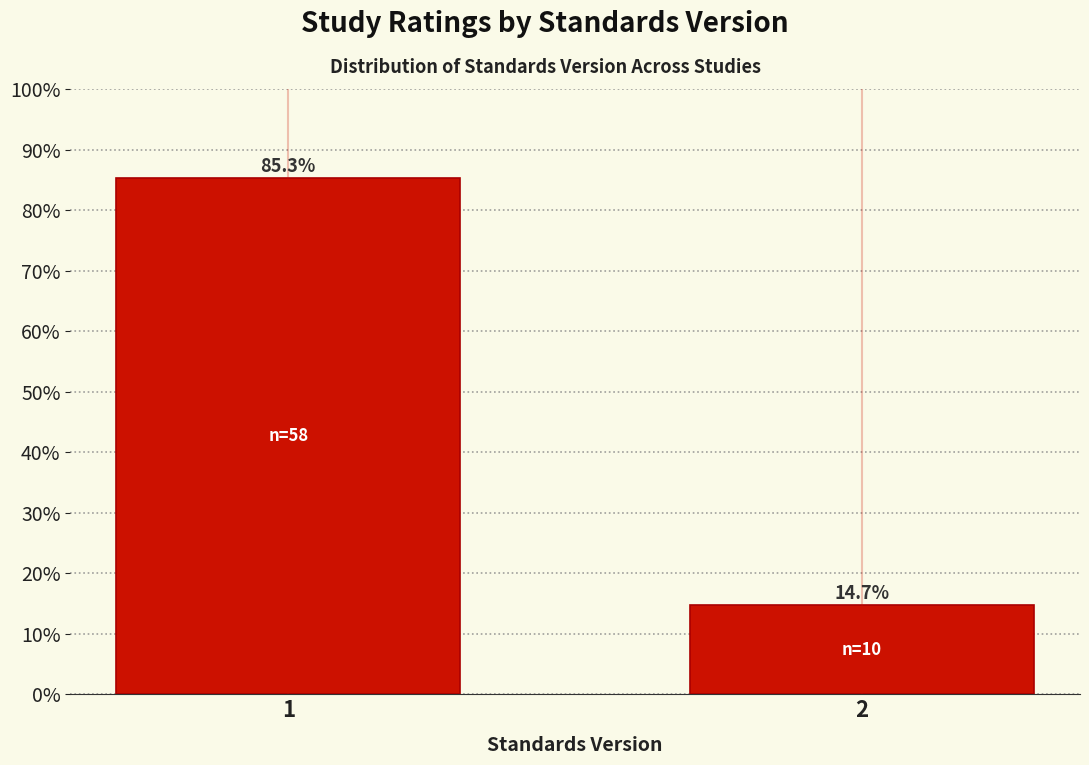

Reading right to left, transcribe all the data shown in this chart.

2=14.7	1=85.3